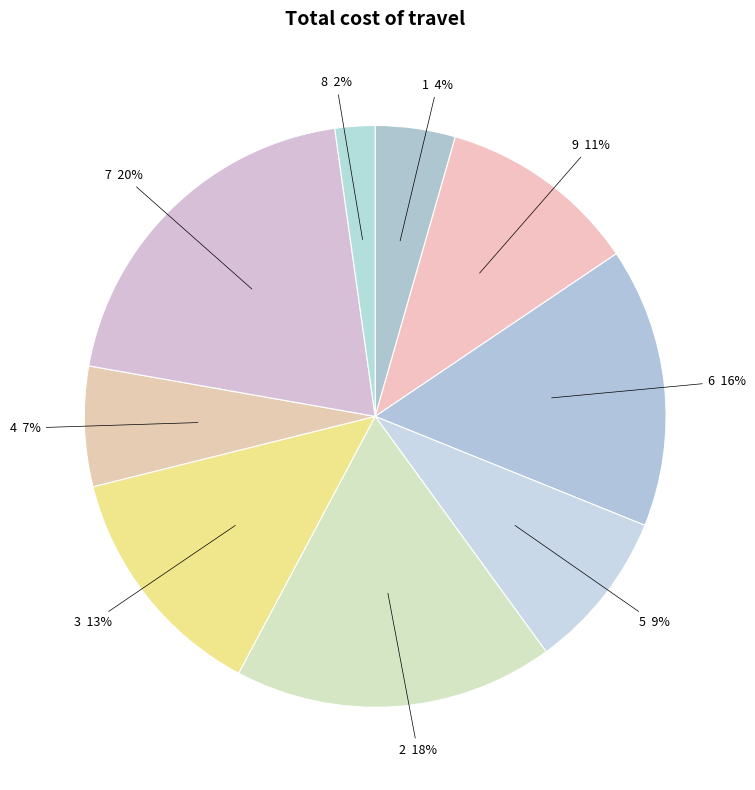

Does any single category account for the majority?

No